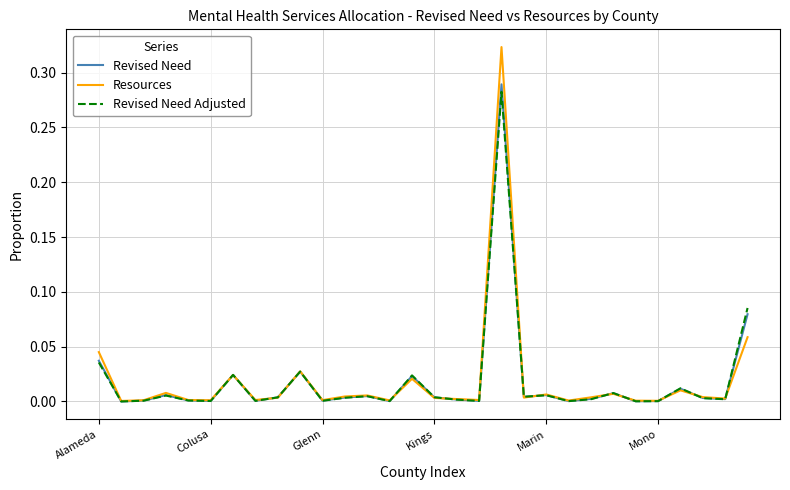

Which series has the largest range (max minus min)?

Resources